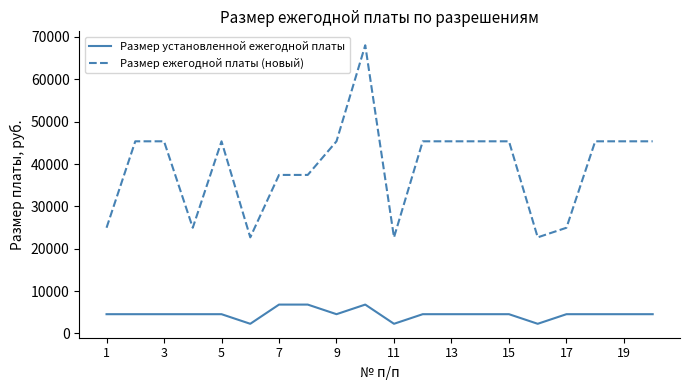

What is the maximum value for Размер установленной ежегодной платы?

6804